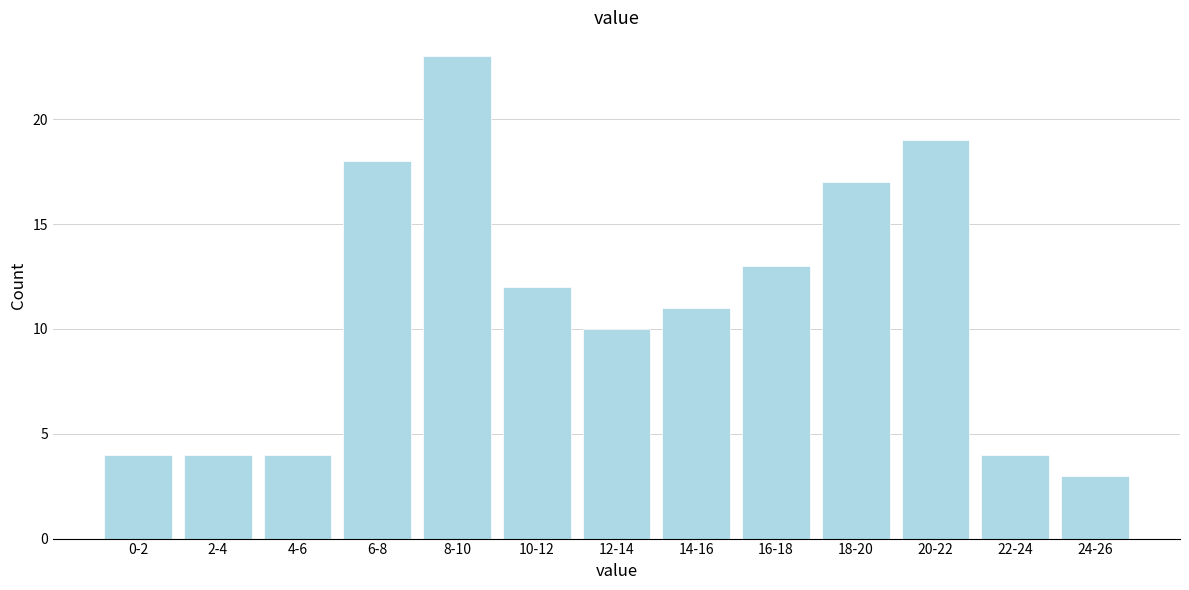

Reading left to right, what are all the values shown in this chart?

4	4	4	18	23	12	10	11	13	17	19	4	3